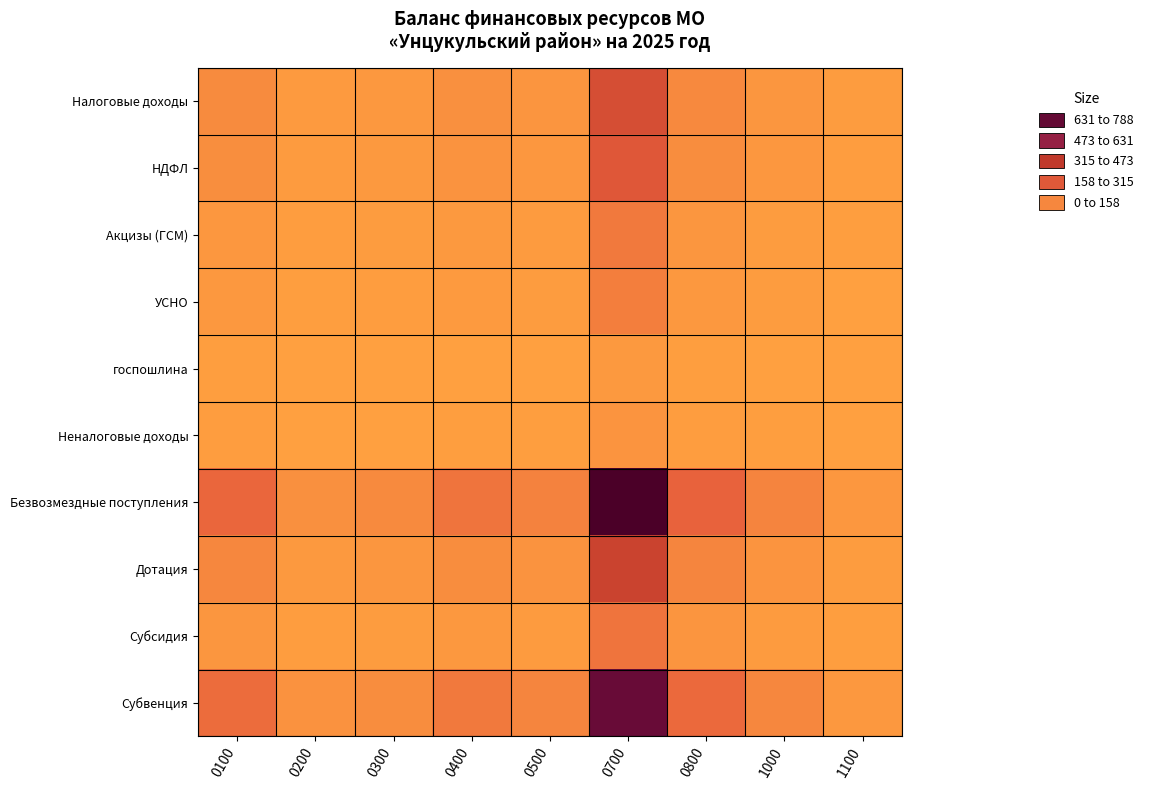

At which category does the chart reach its peak across all series?

0700